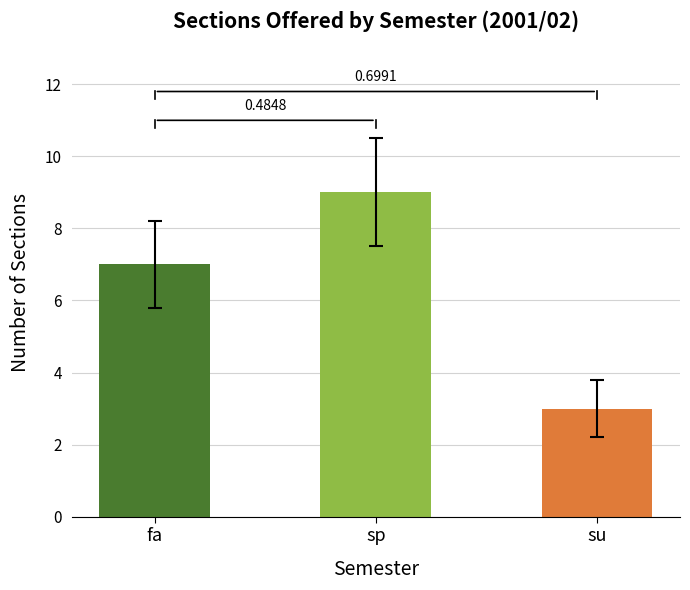

How many bars are there in total?

3